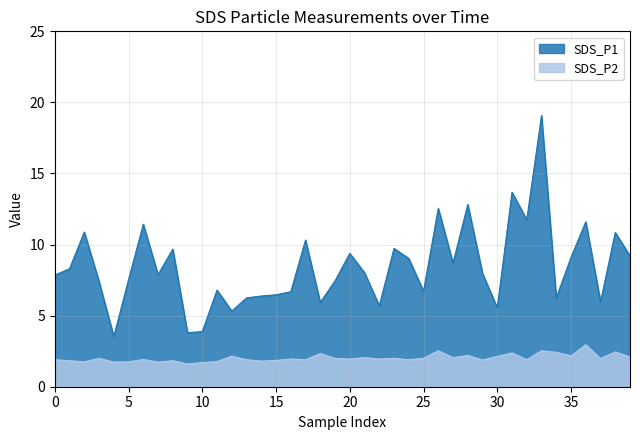

Rank the series by their average value, from lowest to highest.

SDS_P2, SDS_P1